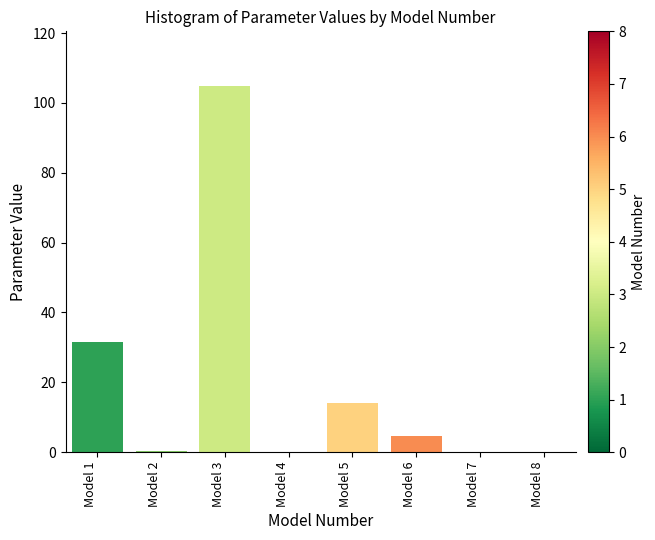

At which label is the value closest to 52?

Model 1